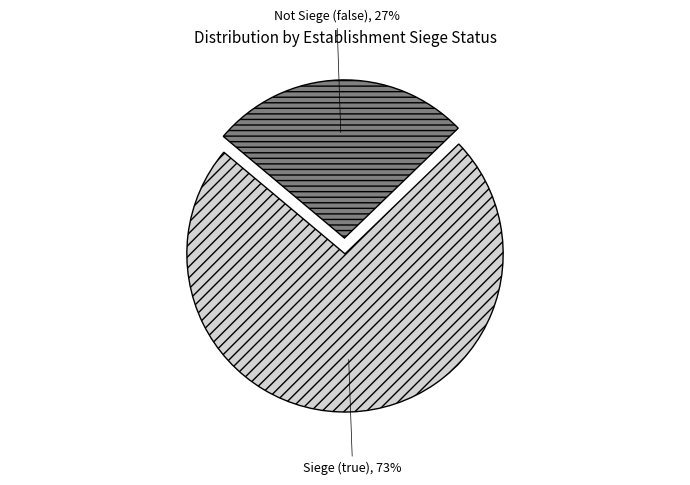

How many slices are in this pie chart?

2